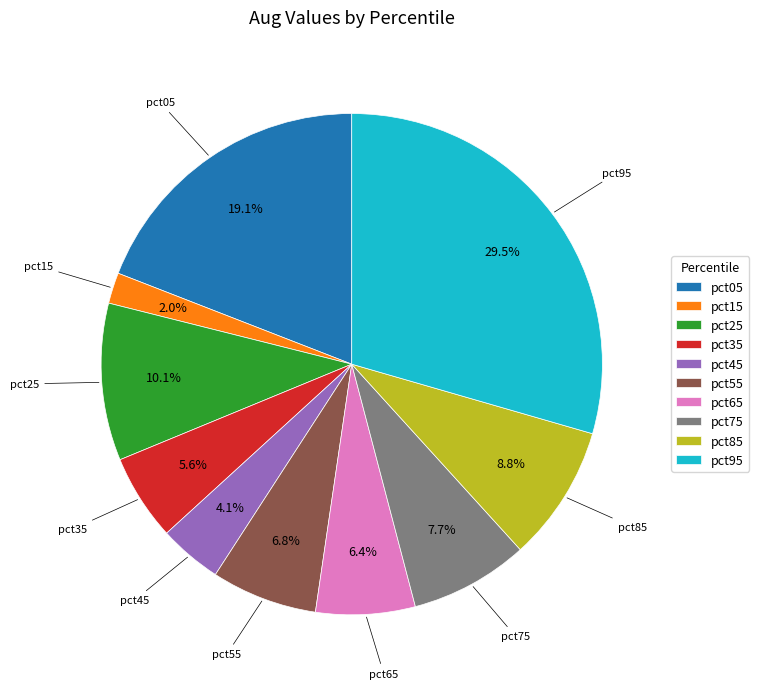

True or false: pct95 accounts for 42% of the total.

False